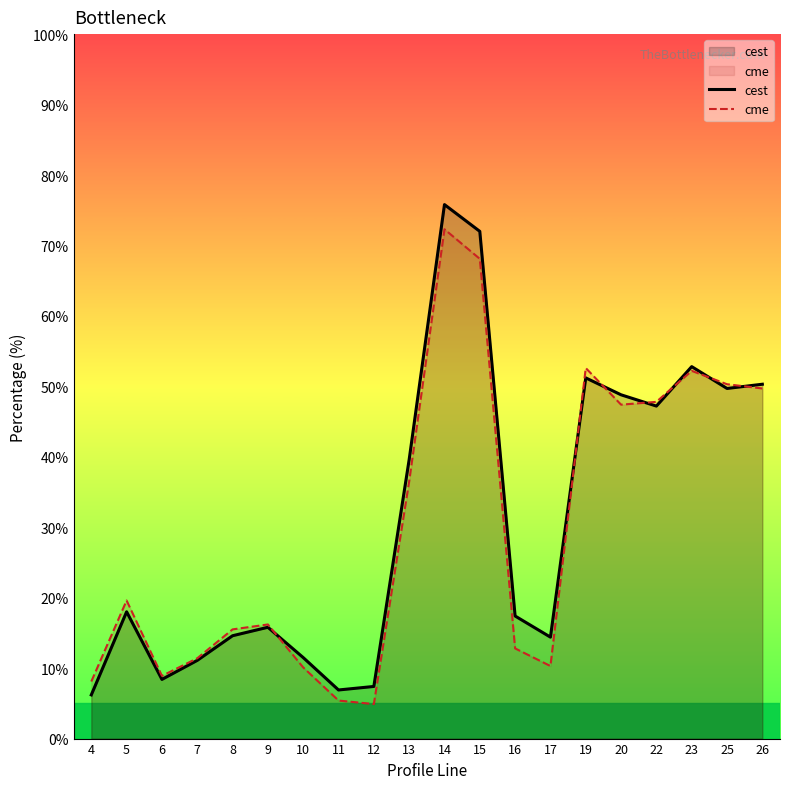

In cest, how many points are higher than both neighbors (excluding endpoints)?

5